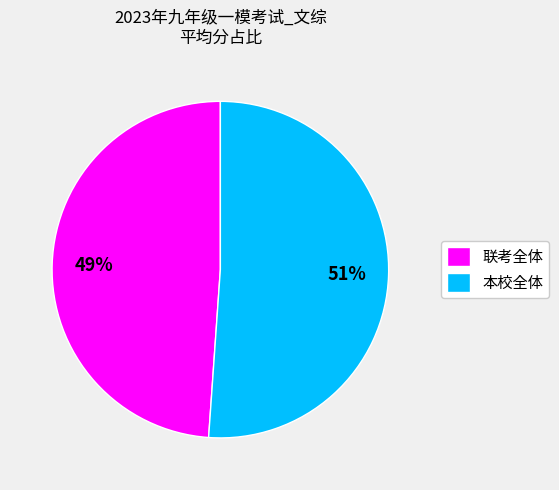

To the nearest percent, what portion does 本校全体 represent?

51%